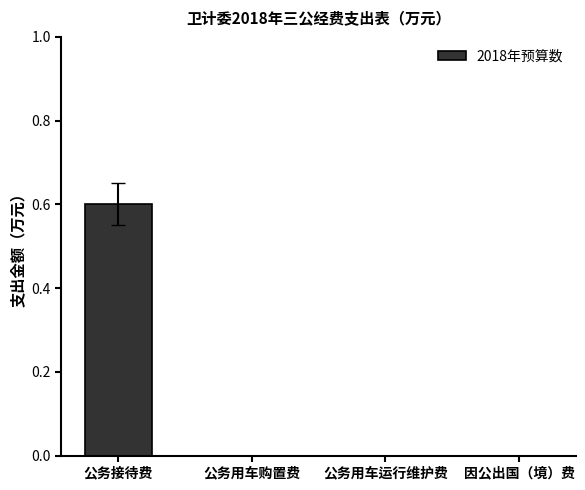

What is the sum of the values at 因公出国（境）费 and 公务接待费?

0.6